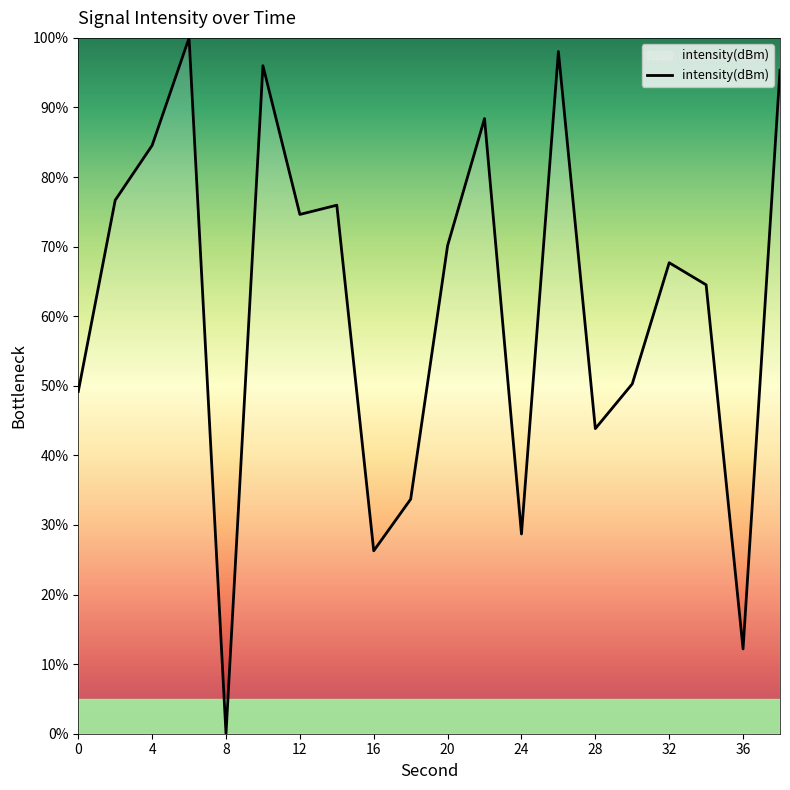

What is the greatest value displayed?

100.0